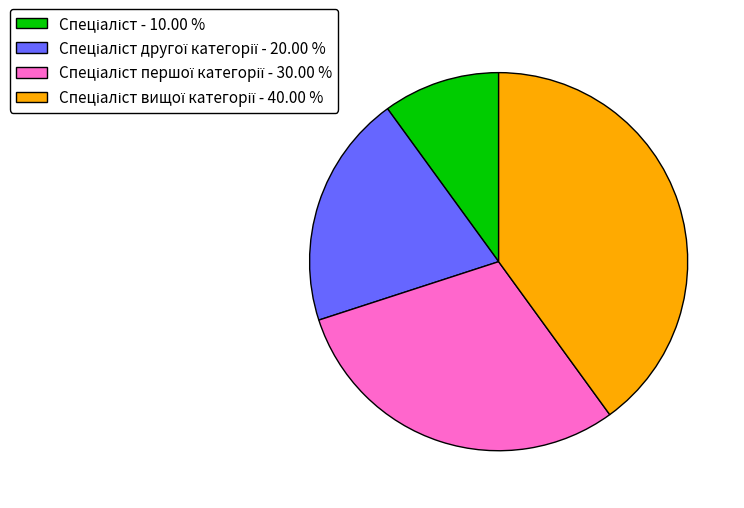

Is there any slice that represents more than half of the pie?

No